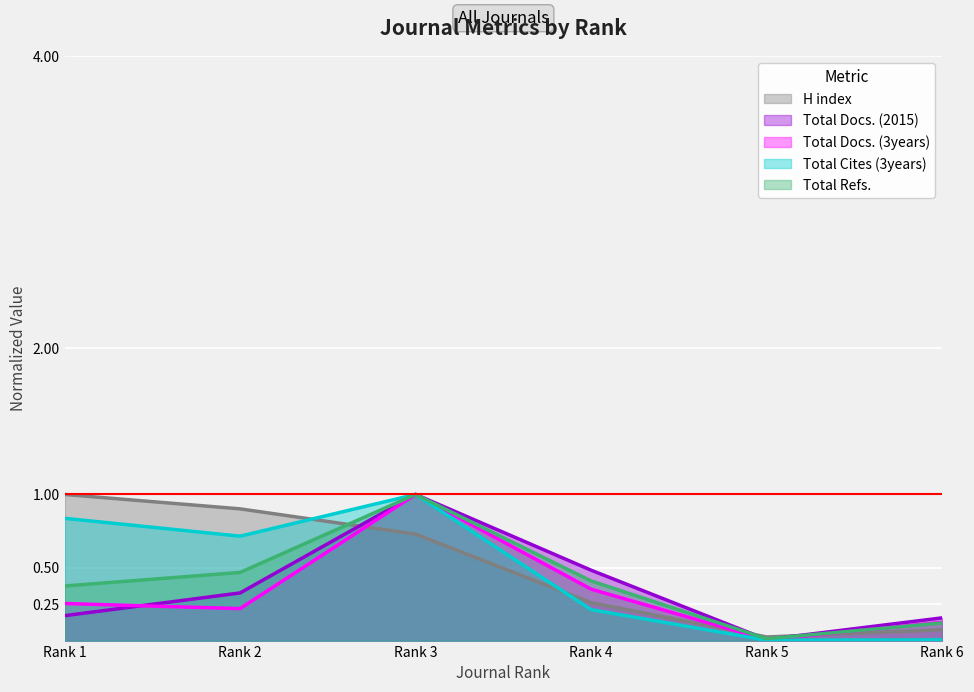

True or false: Total Docs. (3years) and Total Cites (3years) cross at least once.

False